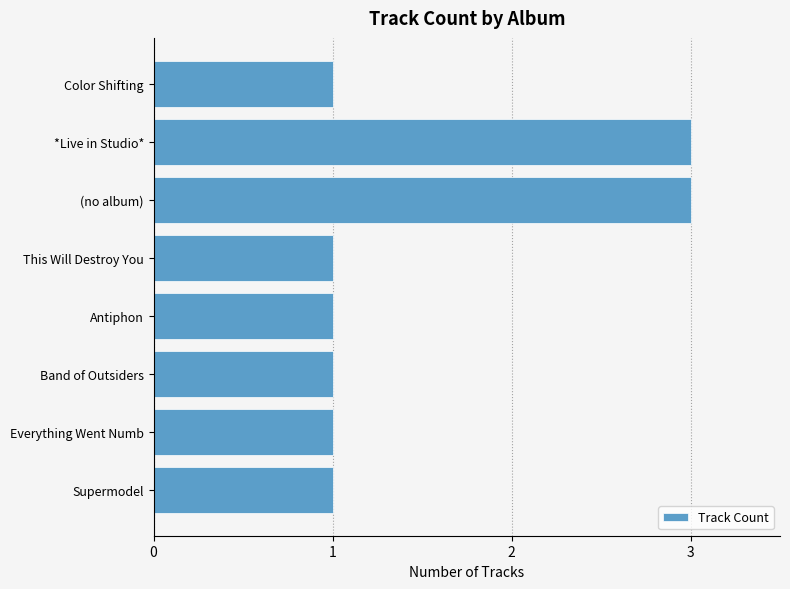

True or false: the data shows 1 at Everything Went Numb.

True